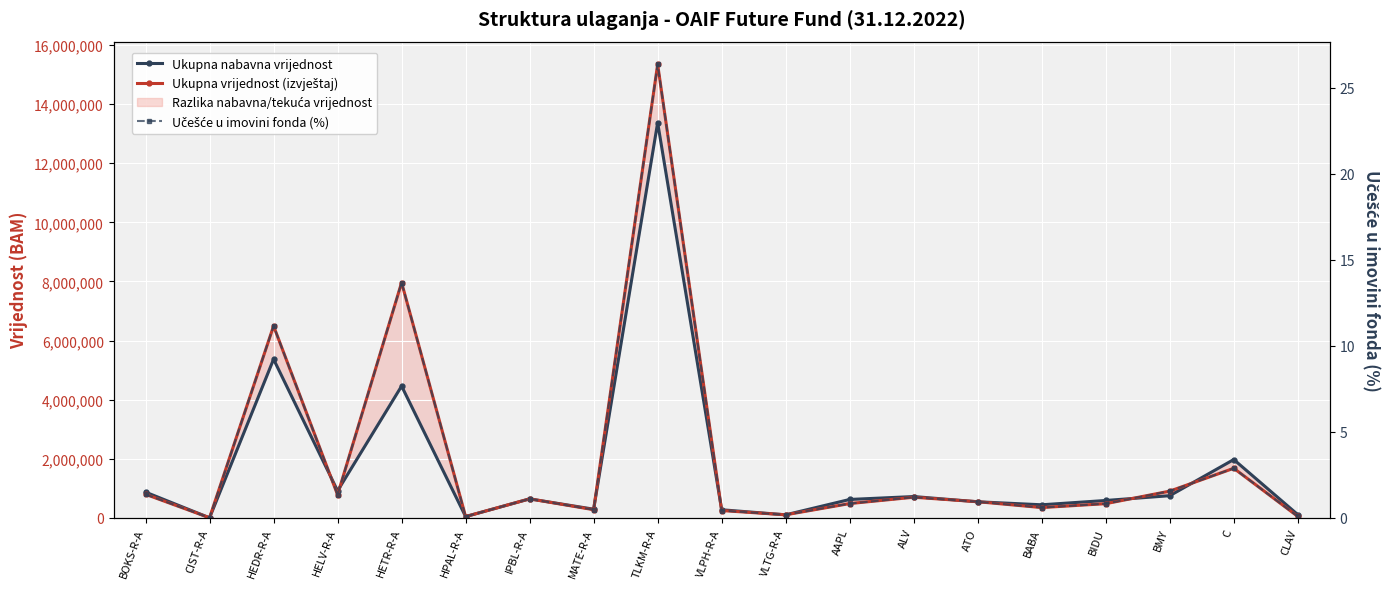

Which series has the largest total across all categories?

Ukupna vrijednost (izvještaj)